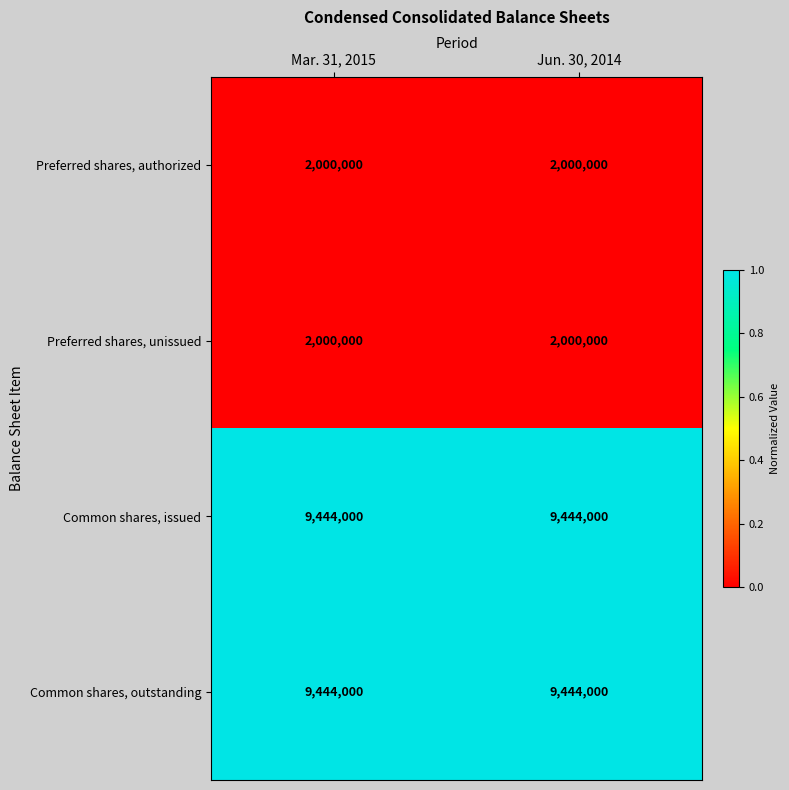

What is the total value across all series at Mar. 31, 2015?

22888000